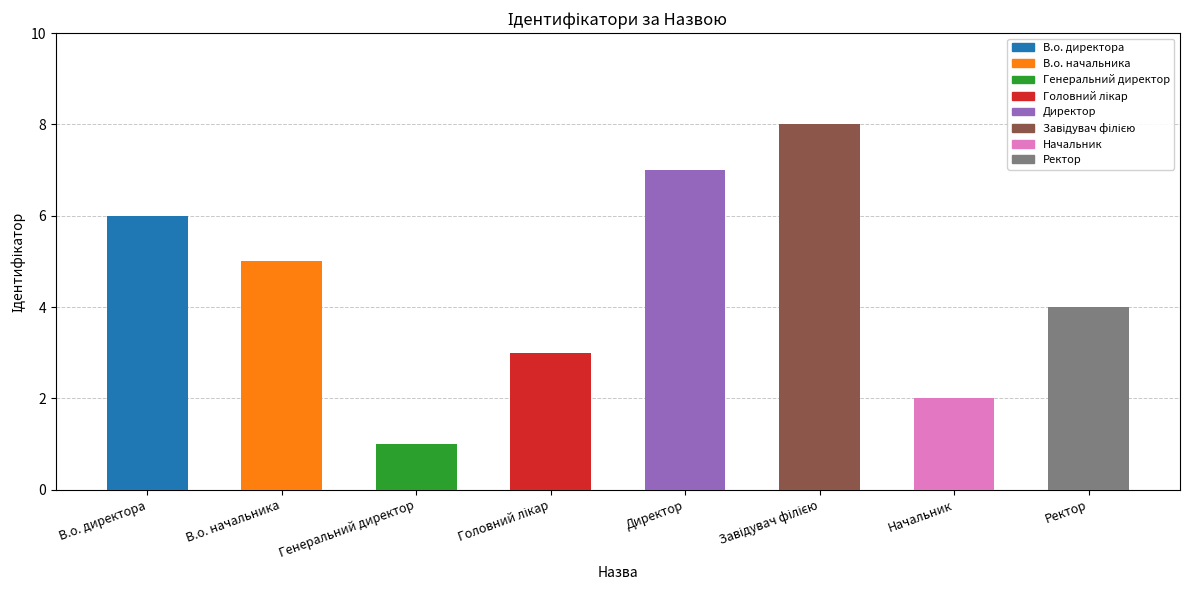

Reading left to right, transcribe all the data shown in this chart.

В.о. директора=6	В.о. начальника=5	Генеральний директор=1	Головний лікар=3	Директор=7	Завідувач філією=8	Начальник=2	Ректор=4